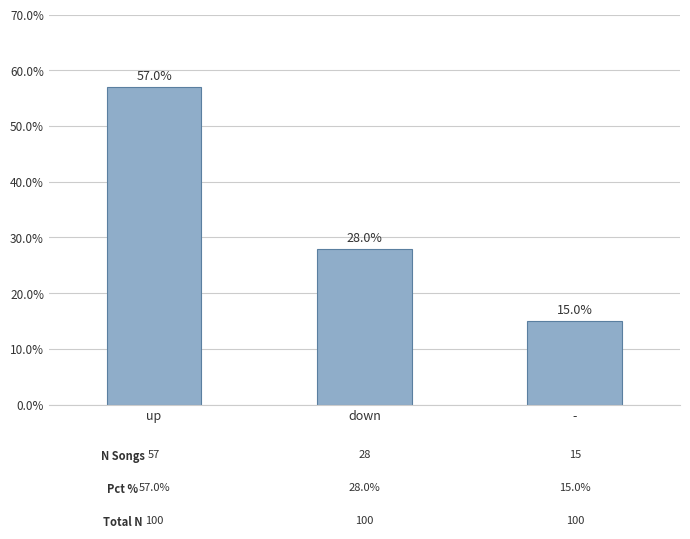

At which category does the chart reach its peak across all series?

up